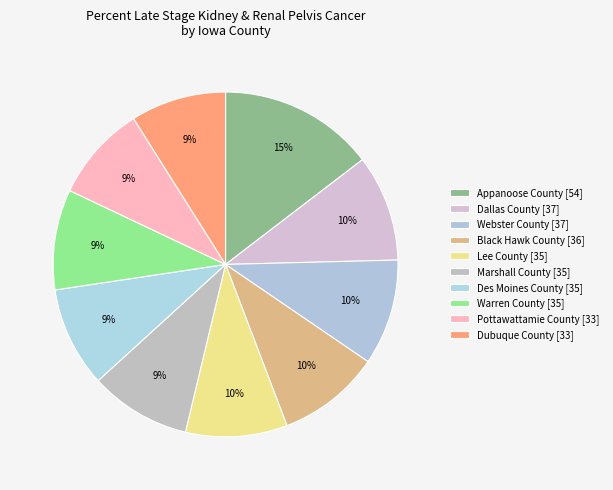

What is the total percentage of Marshall County and Dallas County?

19.5%